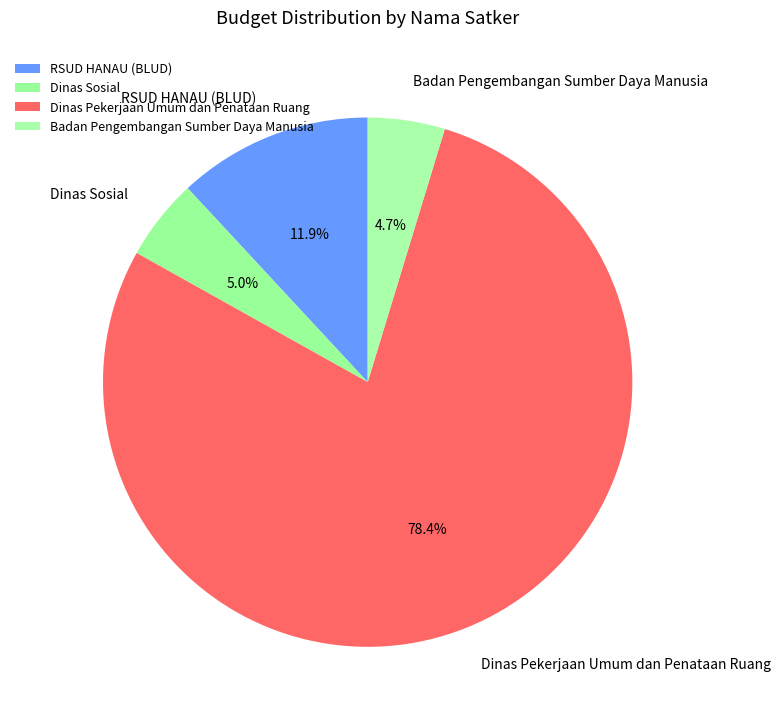

Does Badan Pengembangan Sumber Daya Manusia represent more than half of the total?

No